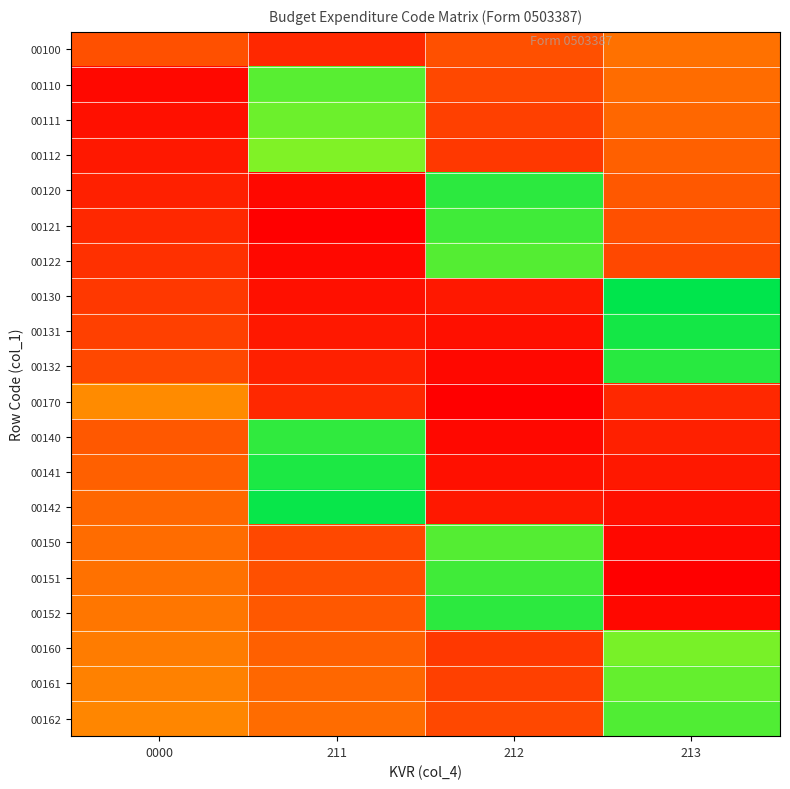

What is the maximum value shown in the chart?

1.0